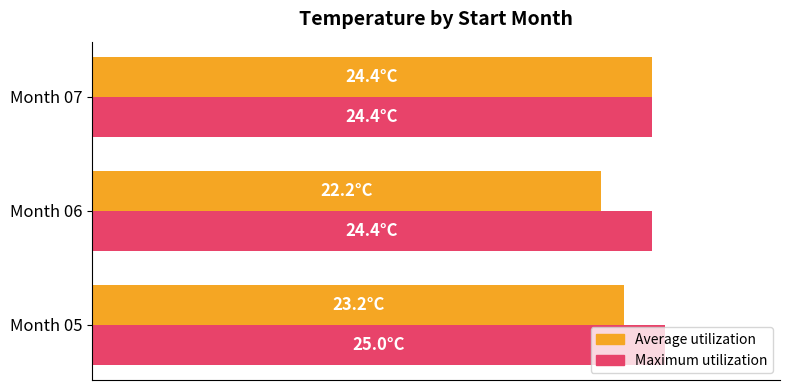

What are all the series names shown in the legend?

Average utilization, Maximum utilization